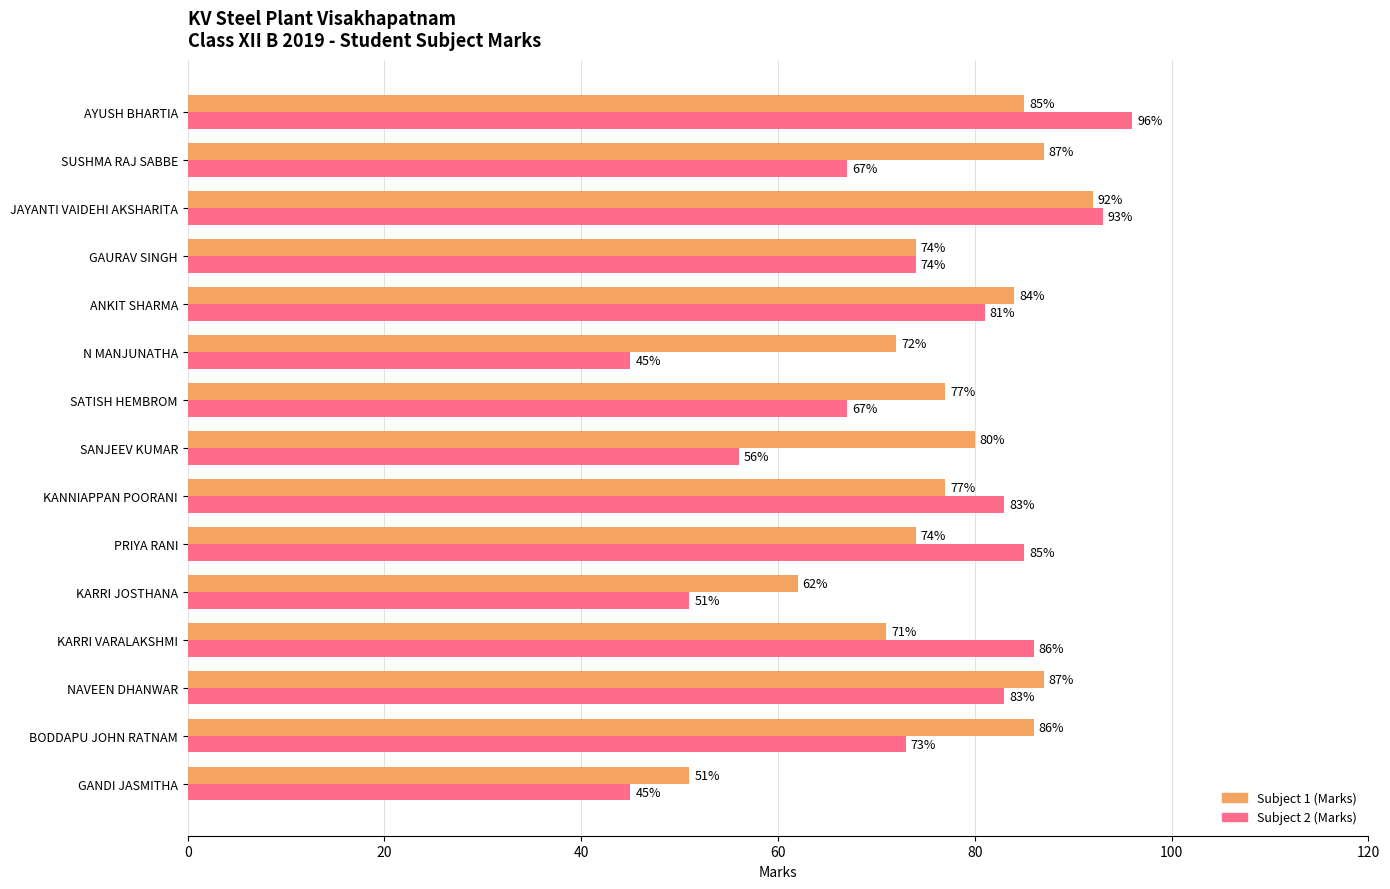

What is the total value across all series at KARRI JOSTHANA?

113